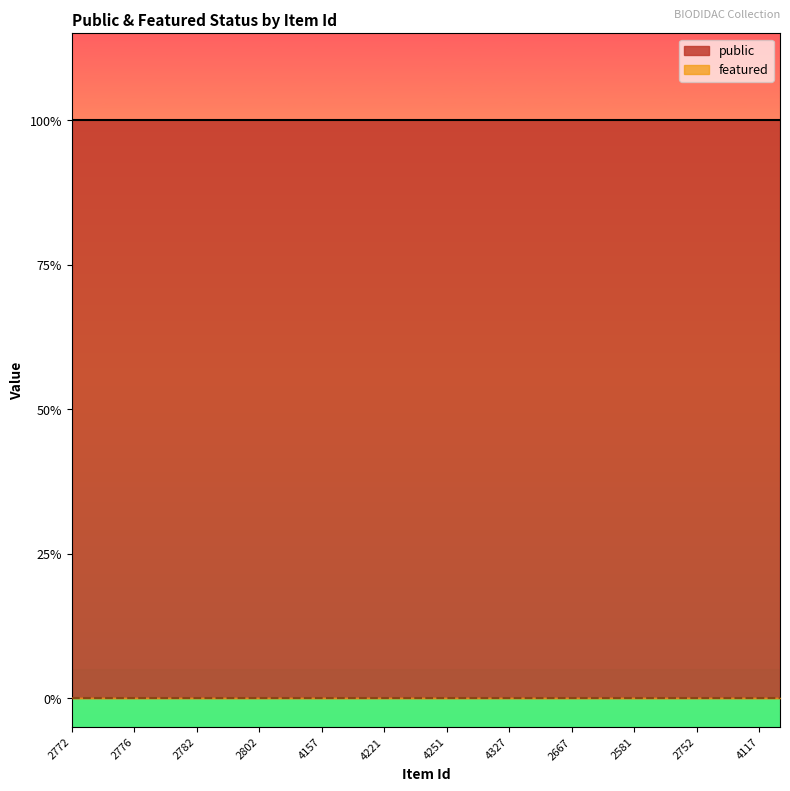

What is the maximum value for public?

1